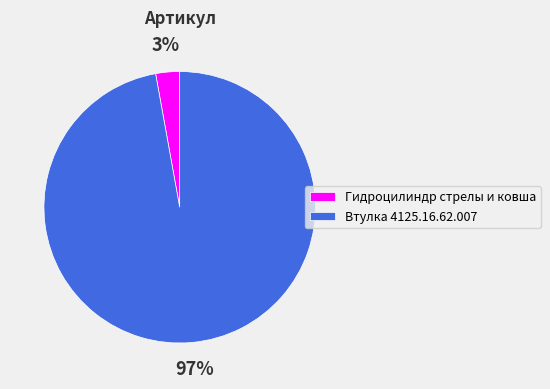

Does Гидроцилиндр стрелы и ковша account for over 50% of the chart?

No